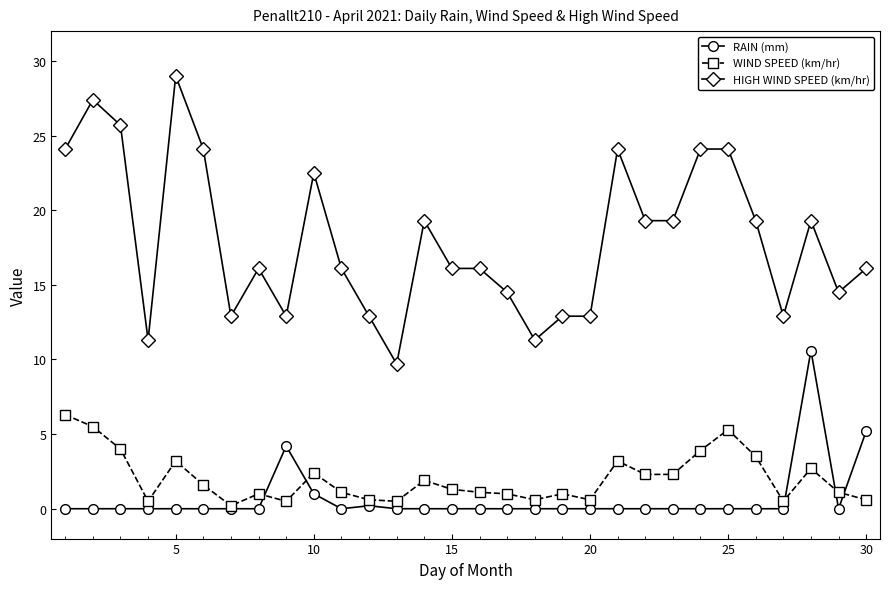

What is the greatest value displayed?

29.0